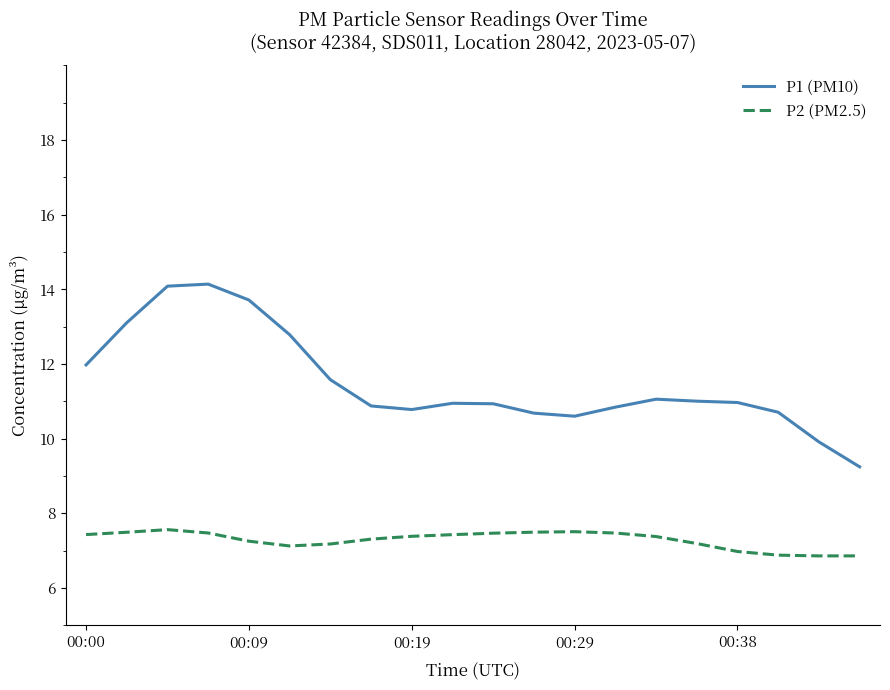

List the series in order of their peak value, highest first.

P1 (PM10), P2 (PM2.5)